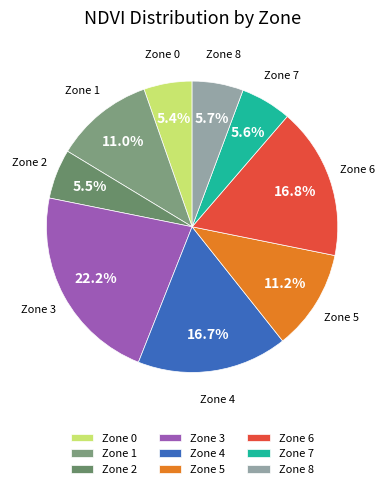

What is the largest slice in the pie chart?

Zone 3